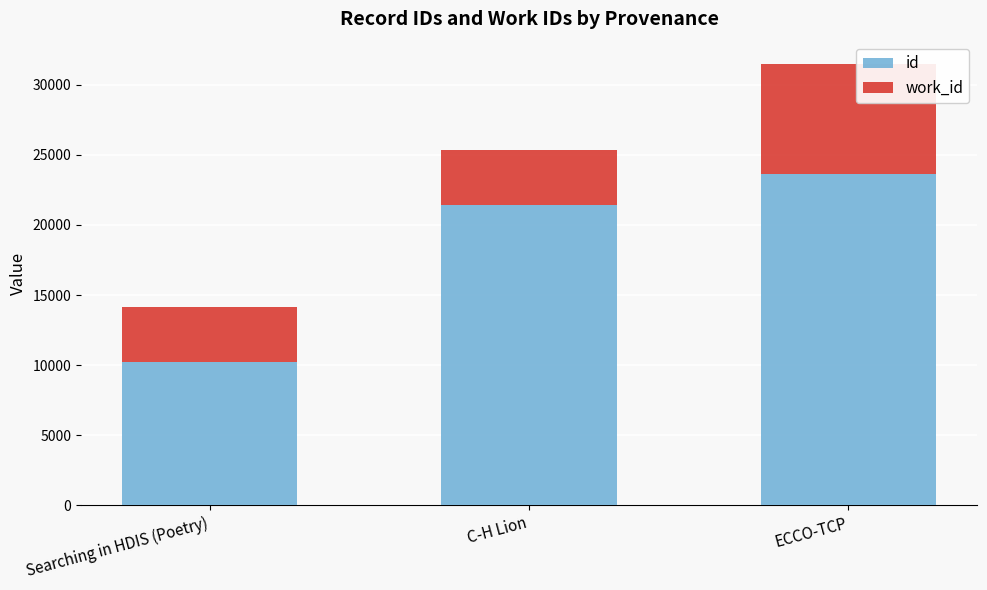

The value of id at Searching in HDIS (Poetry) is 10214.0. True or false?

True